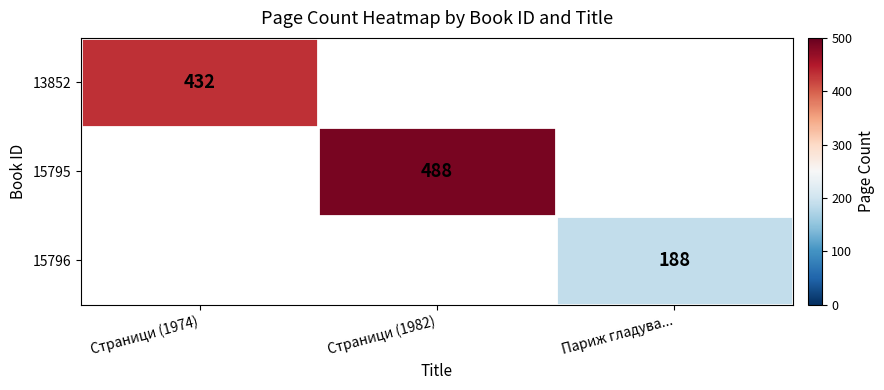

True or false: 15795 has a value of 488 at Страници (1982).

True